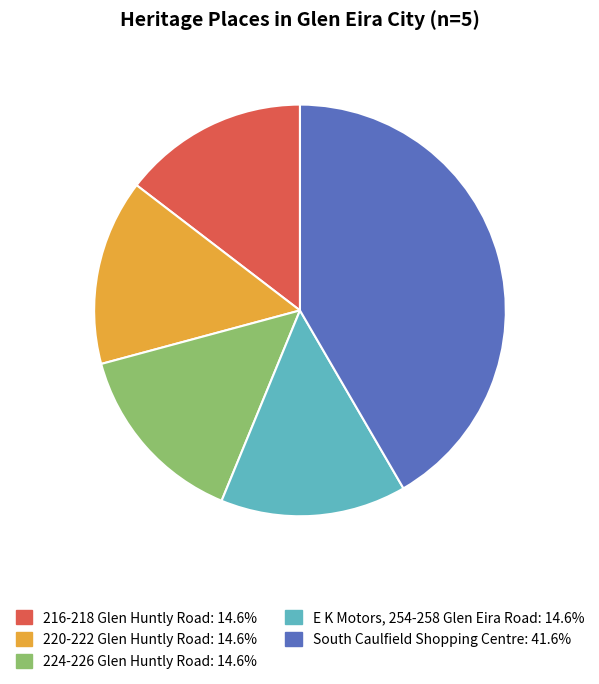

Which category has the biggest portion of the pie?

South Caulfield Shopping Centre